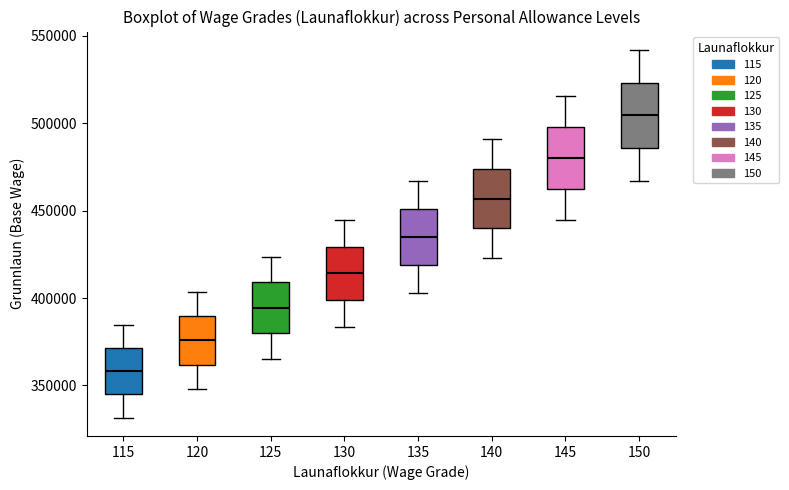

Which box's median line is the highest?

150